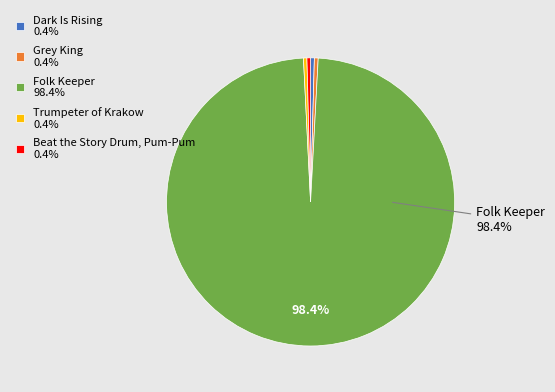

How many segments does this pie chart have?

5